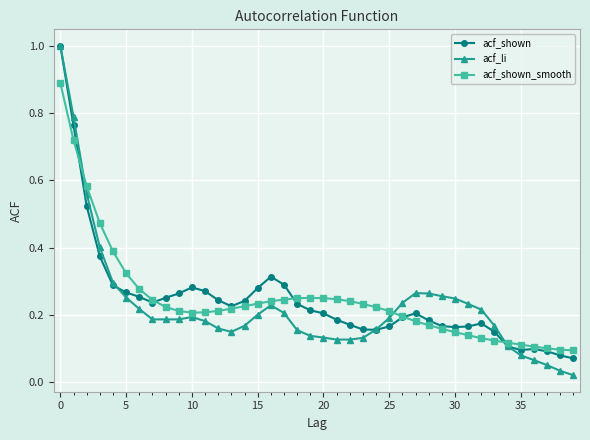

Which series has the largest range (max minus min)?

acf_li